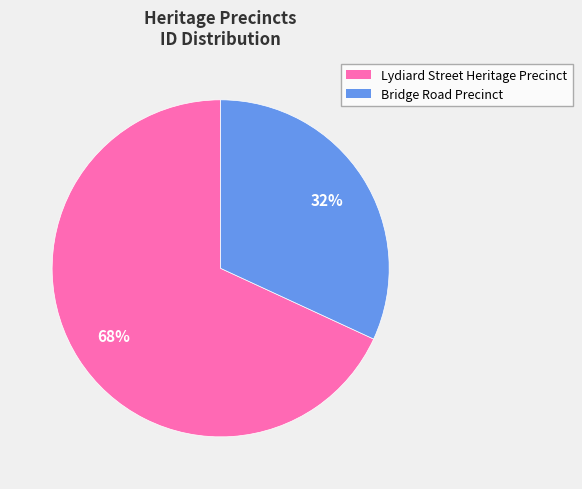

What is the majority slice?

Lydiard Street Heritage Precinct